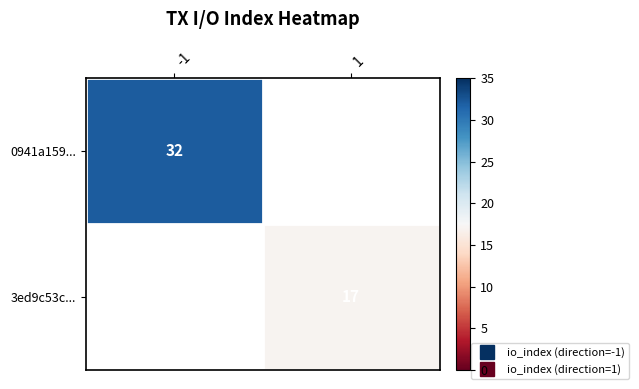

List the labels in order of 0941a159... value, largest first.

-1, 1